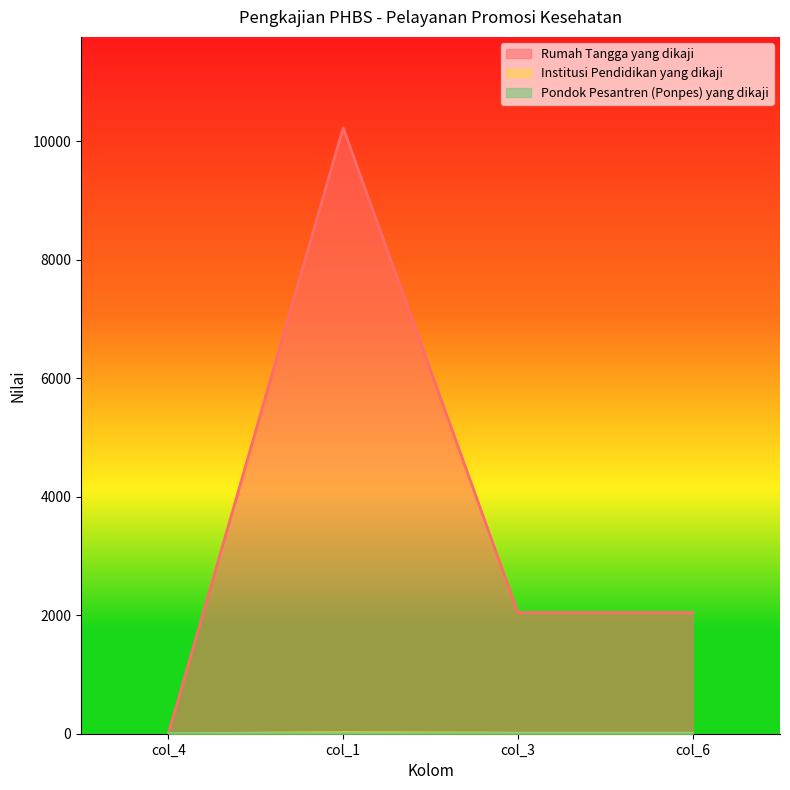

Count the number of categories in the chart.

4